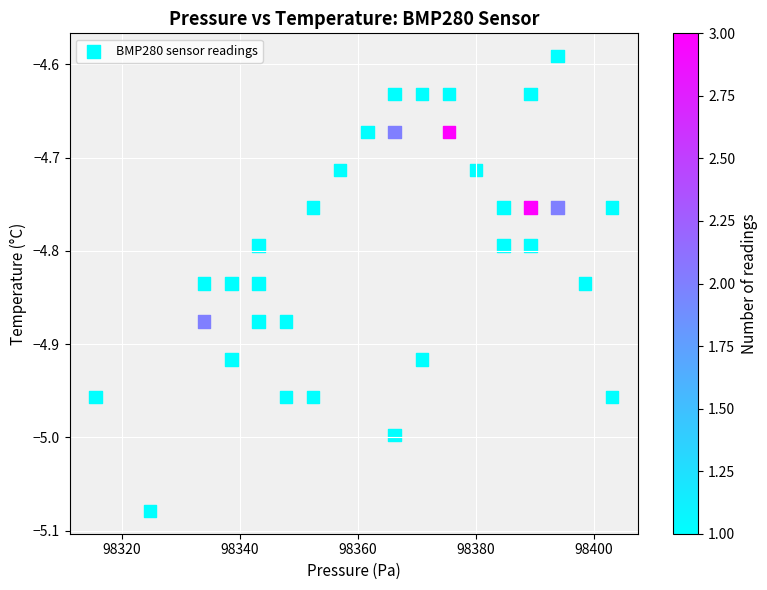

What is the range of Y values (max minus min)?

0.5